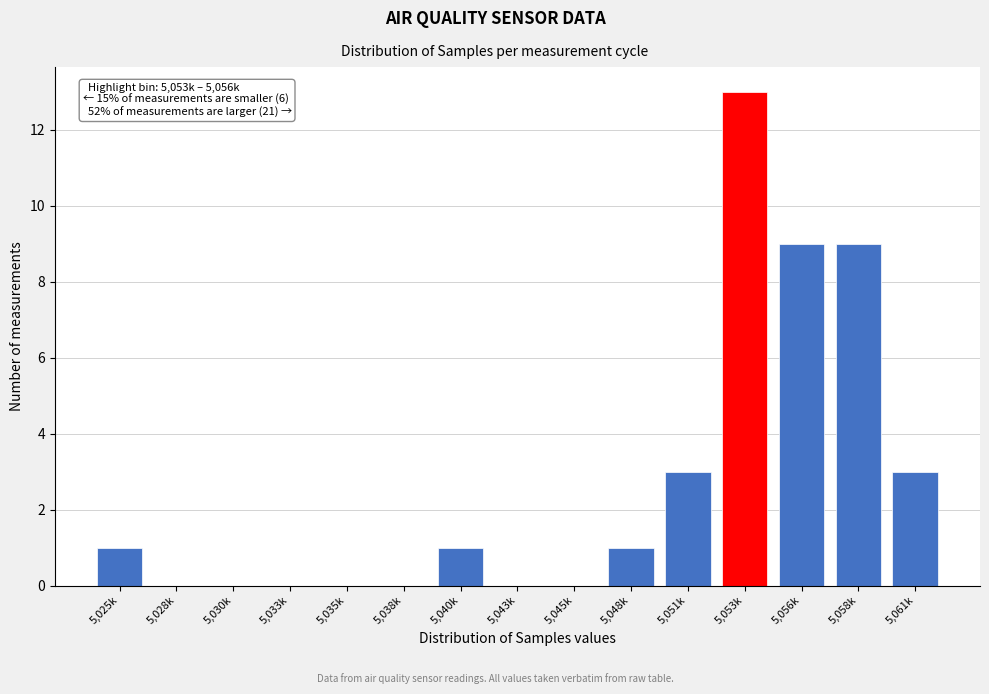

Reading right to left, extract all data points from this chart.

5,061k=3	5,058k=9	5,056k=9	5,053k=13	5,051k=3	5,048k=1	5,045k=0	5,043k=0	5,040k=1	5,038k=0	5,035k=0	5,033k=0	5,030k=0	5,028k=0	5,025k=1